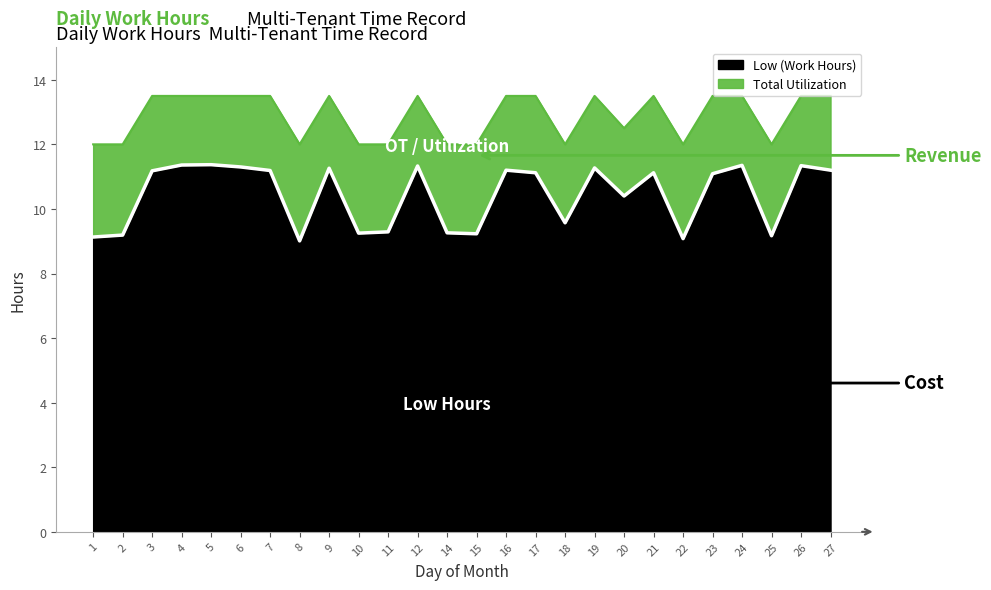

True or false: Total Utilization and Low (Work Hours) intersect in this chart.

False